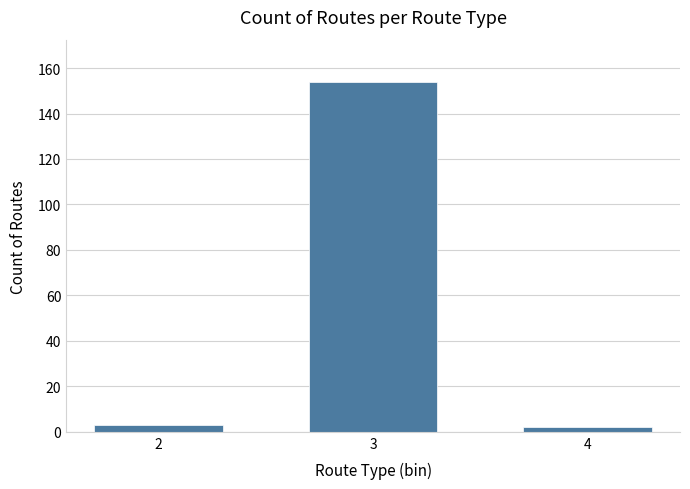

Reading right to left, extract all data points from this chart.

4=2	3=154	2=3